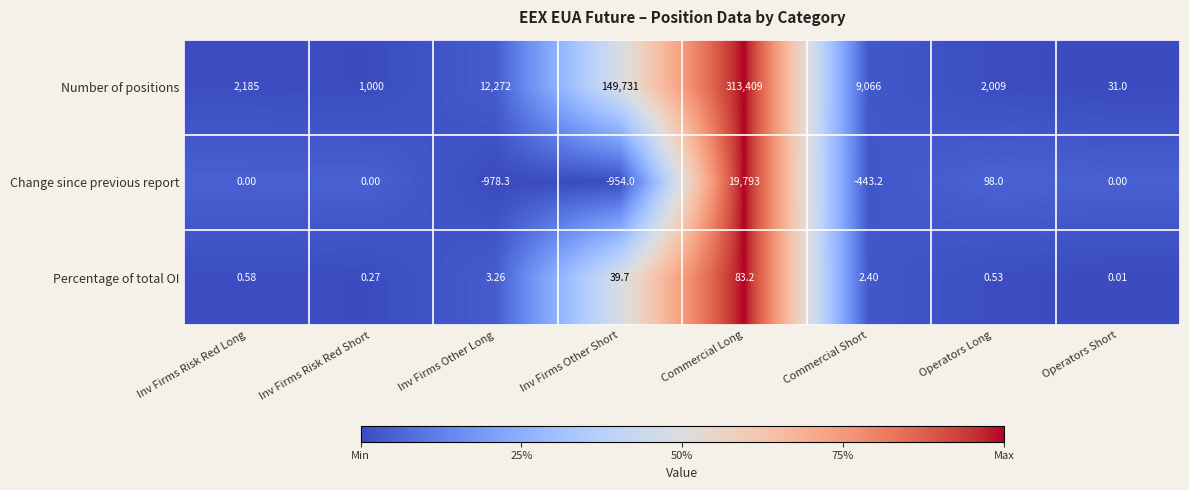

How many categories are shown in the chart?

8